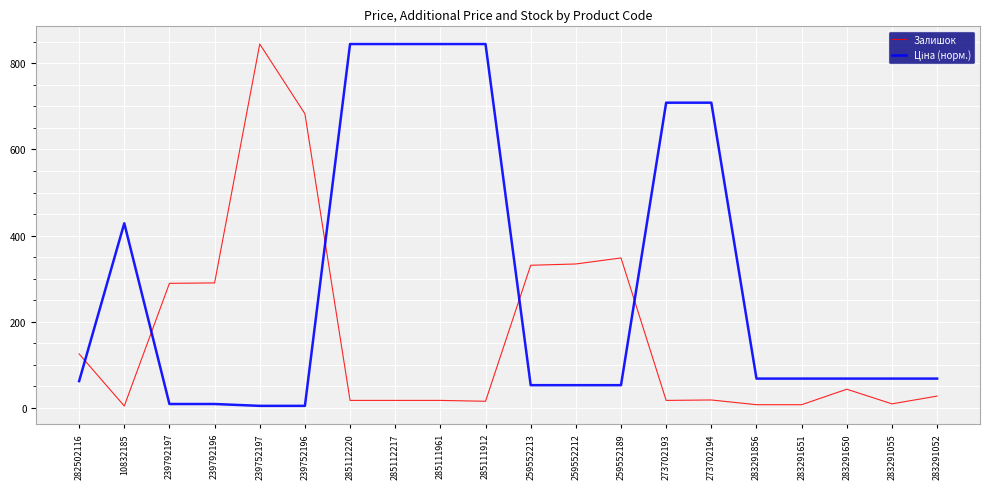

What is the difference between the Залишок values at 273702193 and 239792196?

273.0